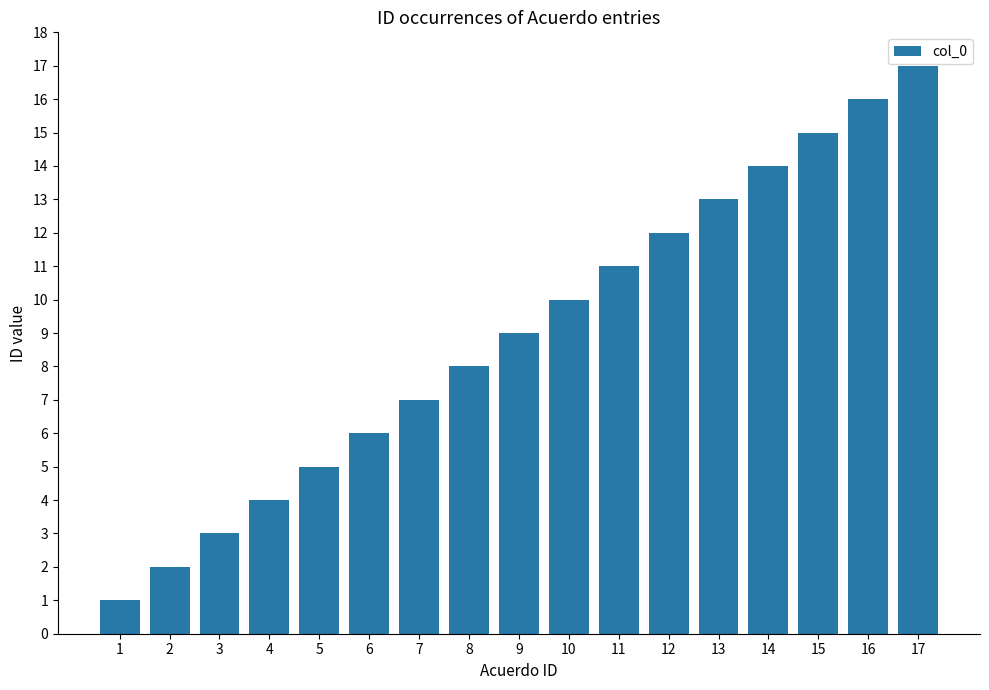

What is the value of the 3rd bar from the left?

3